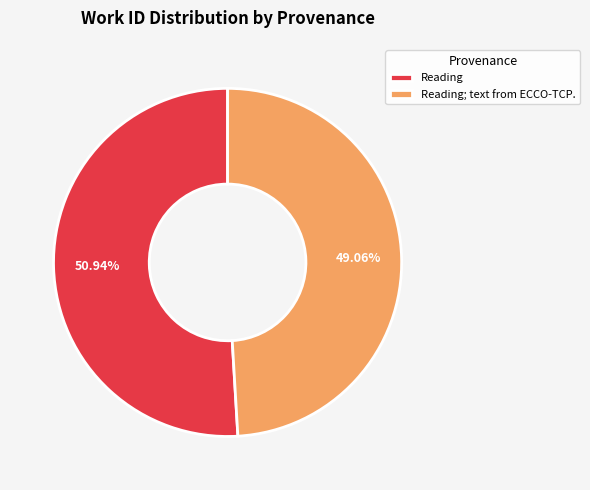

To the nearest percent, what percentage of the pie is Reading; text from ECCO-TCP.?

49%